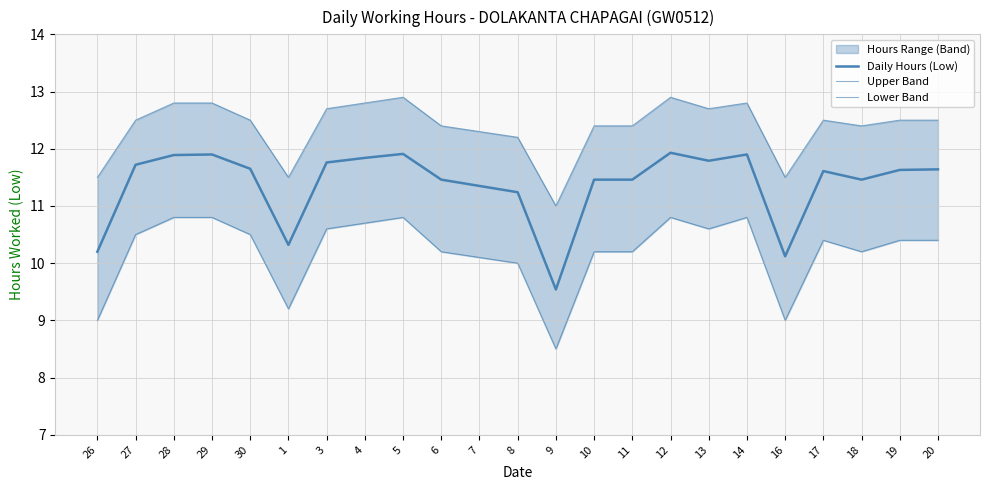

What is the difference between the highest and lowest values at 29?

2.0